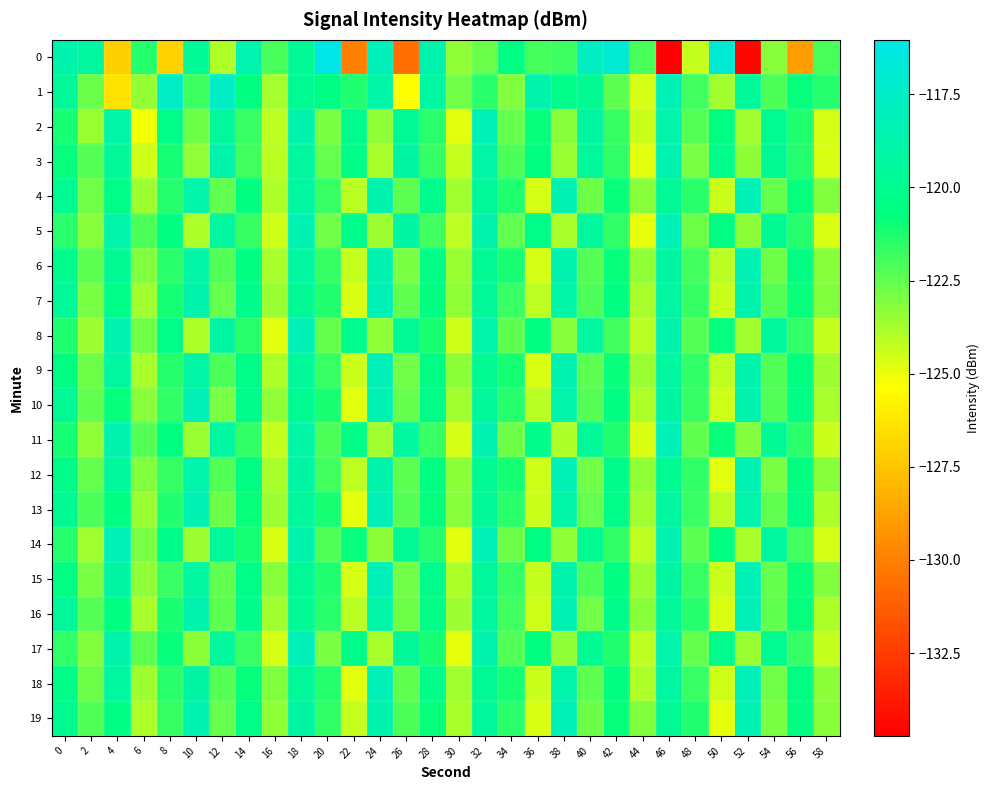

What is the difference between the highest and lowest values at 16?

2.8